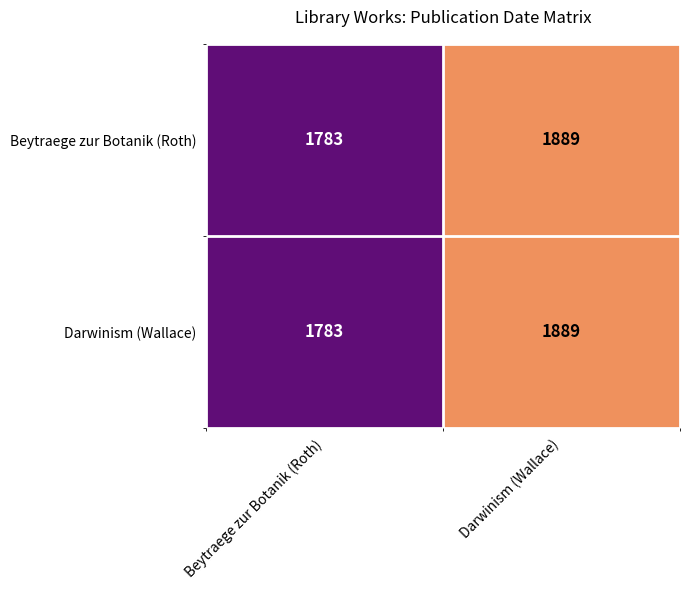

What is the total value across all series at Beytraege zur Botanik (Roth)?

3566